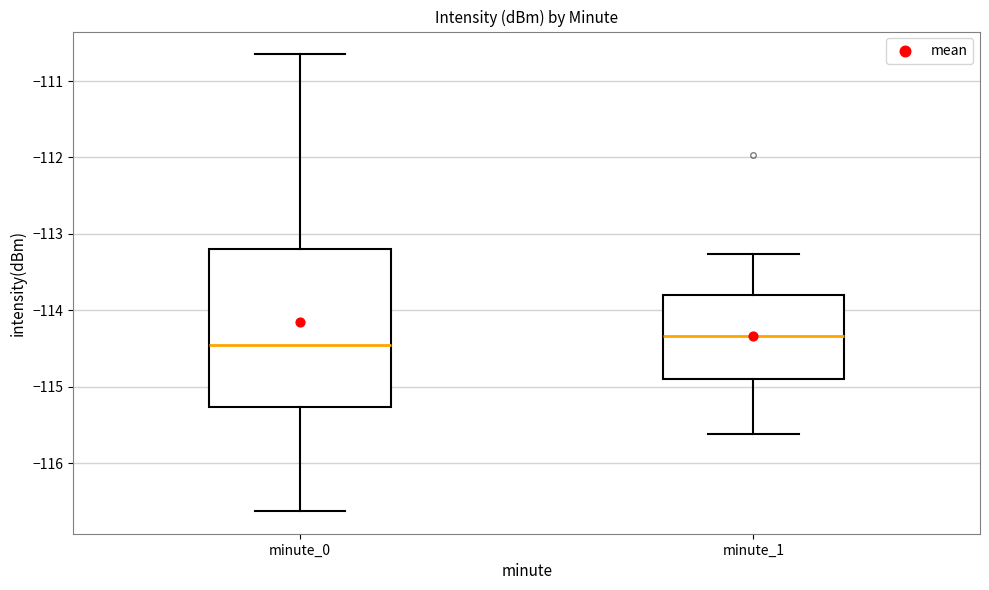

Comparing the boxes themselves (not the whiskers), which one is the tallest?

minute_0